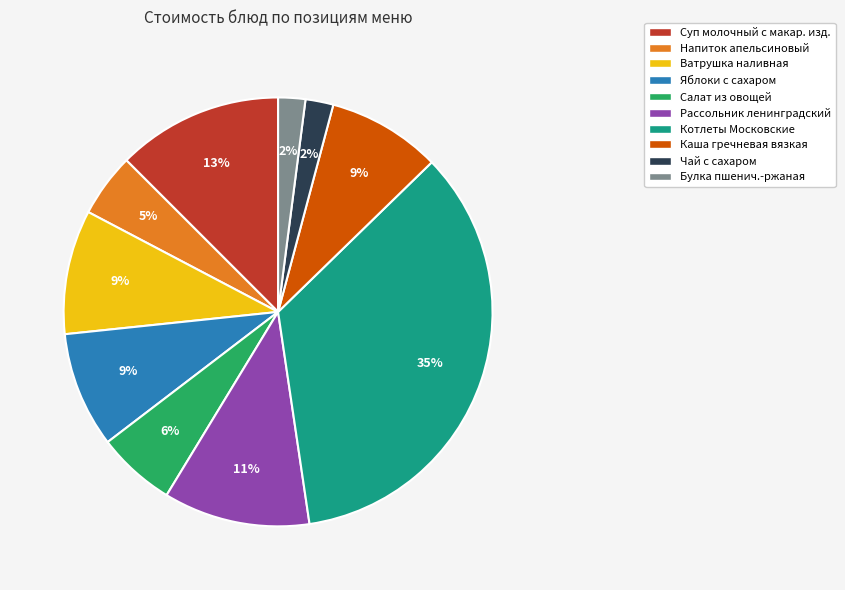

To the nearest percent, what is the average slice percentage?

10%